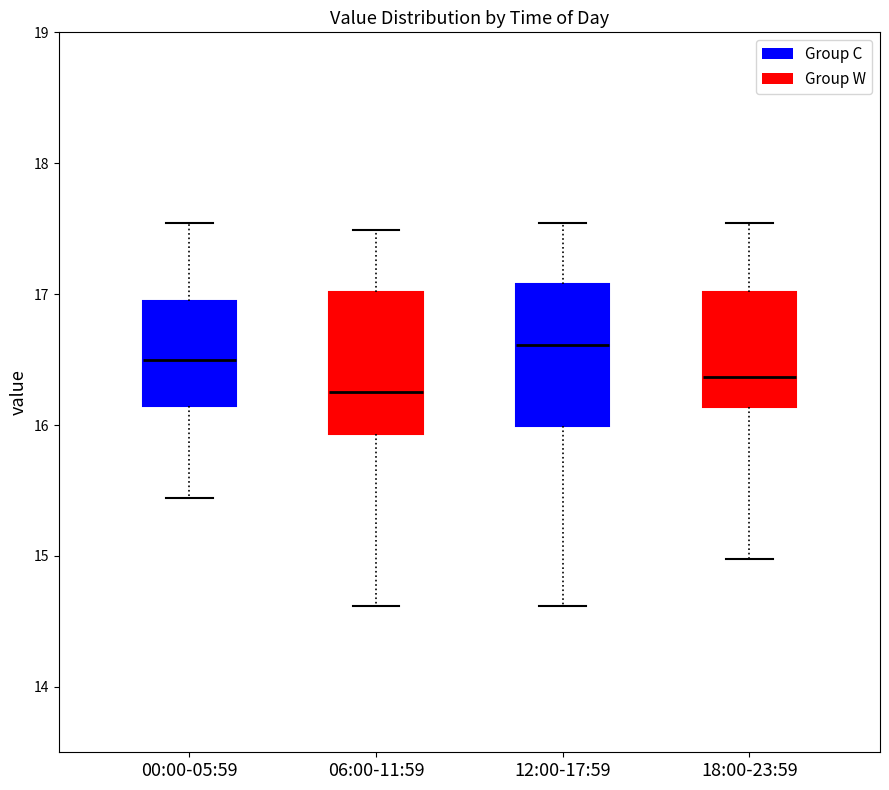

Reading left to right, transcribe this box plot: for each box, give where its median line is, the range the box spans, and where its two whiskers end, as read against the y-axis. The values are not printed on the chart, so give them approximately, as read against the axis.

00:00-05:59: median 16.5, box 16.1 to 16.9, whiskers 15.4 to 17.5
06:00-11:59: median 16.3, box 15.9 to 17.0, whiskers 14.6 to 17.5
12:00-17:59: median 16.6, box 16.0 to 17.1, whiskers 14.6 to 17.5
18:00-23:59: median 16.4, box 16.1 to 17.0, whiskers 15.0 to 17.5